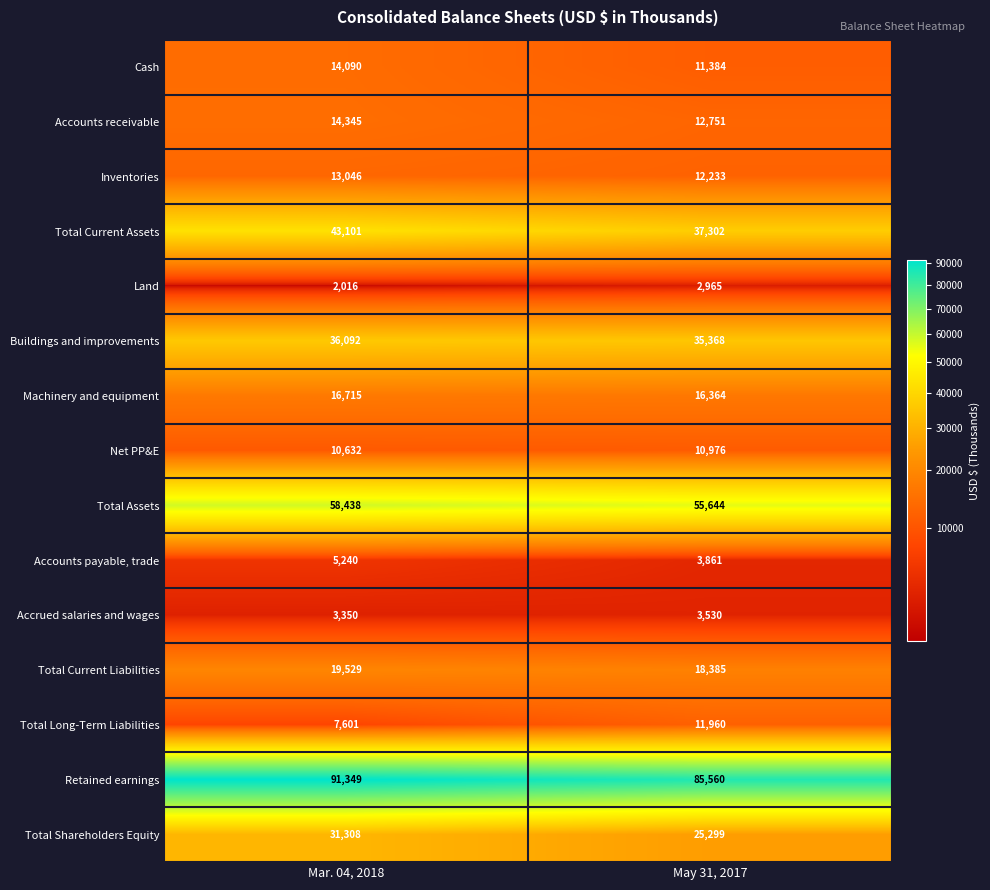

Which series has the largest total across all categories?

Retained earnings